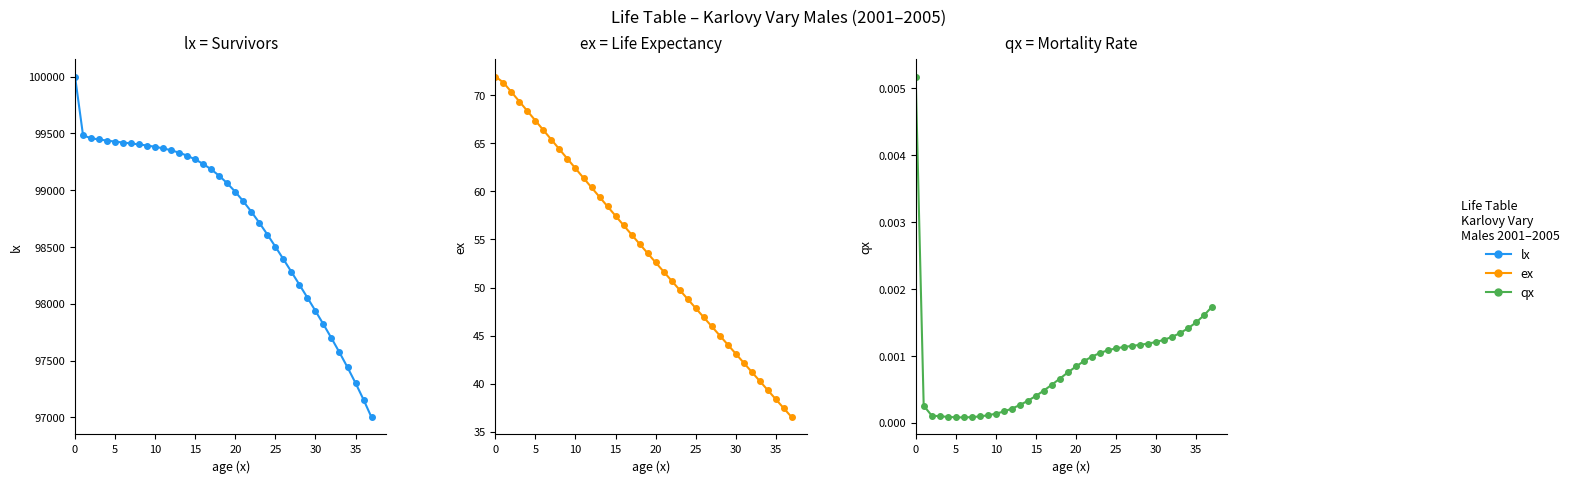

Between 13 and 16, which series saw the biggest shift?

lx